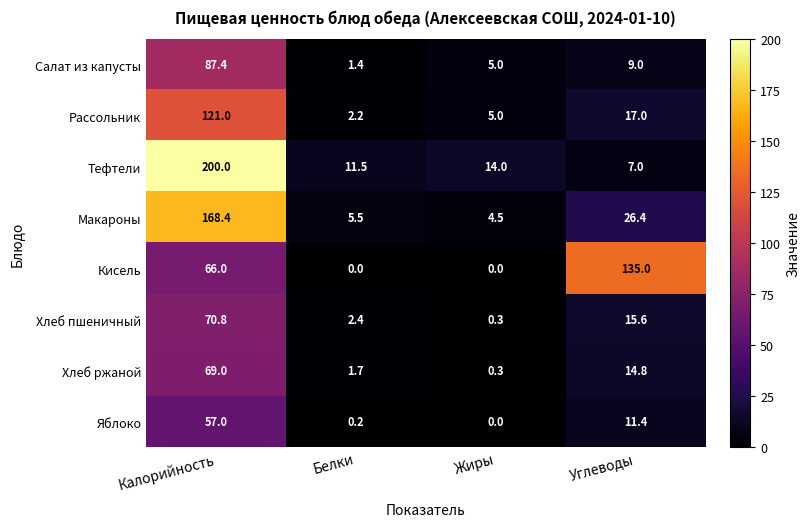

At which category does the chart reach its peak across all series?

Калорийность